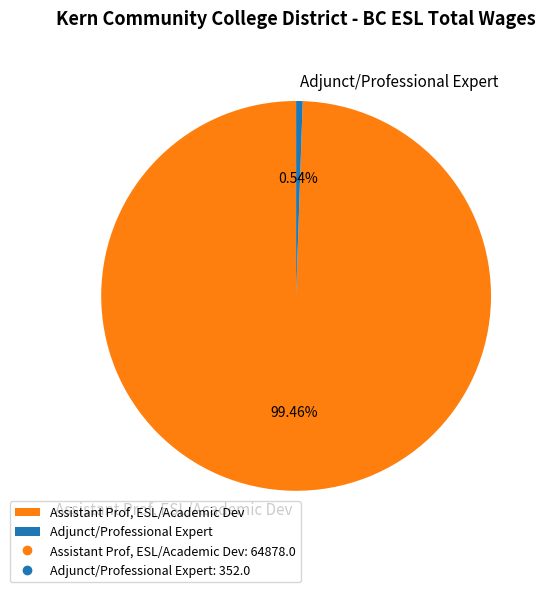

The Assistant Prof, ESL/Academic Dev slice represents 99% of the pie. True or false?

True